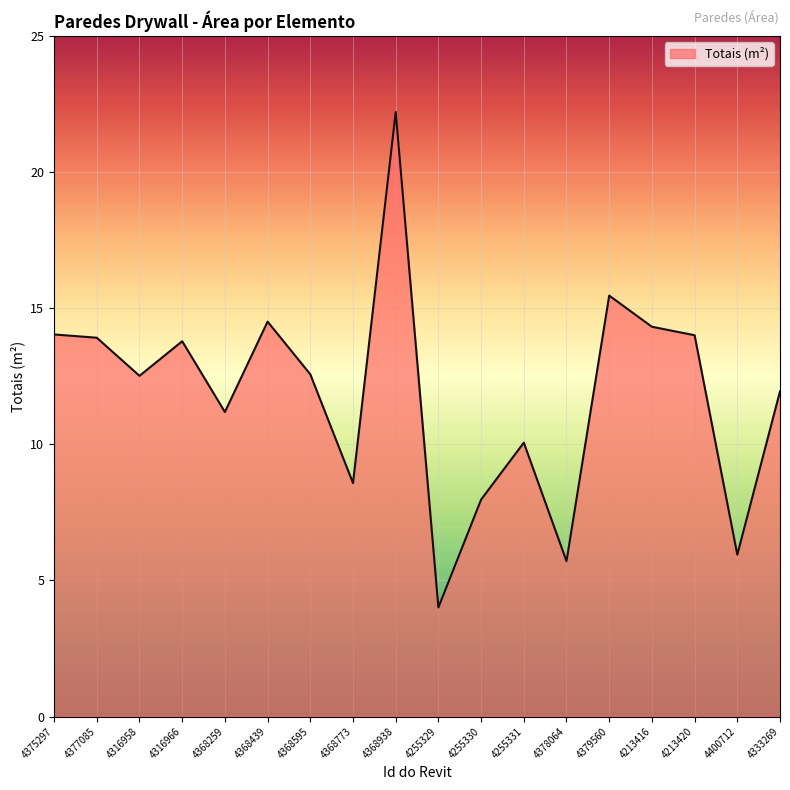

Between 4368595 and 4368439, which is larger?

4368439